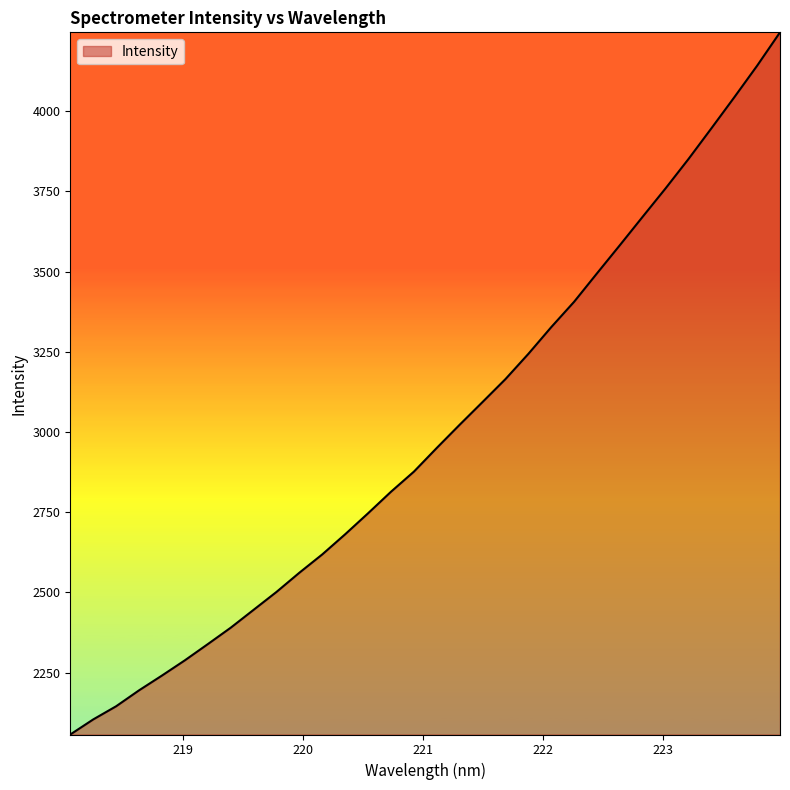

Does the chart display data point markers on the line(s)?

No